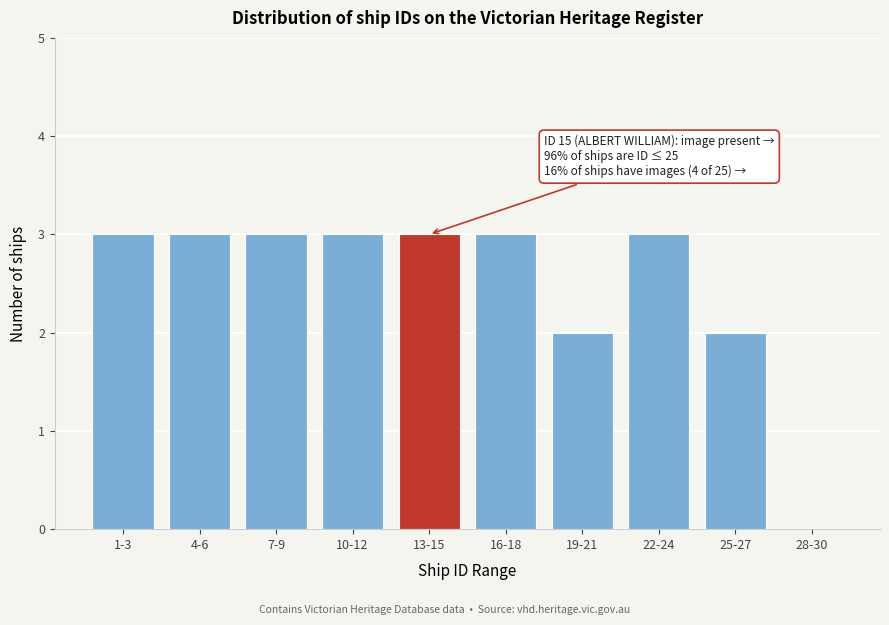

Reading left to right, what are all the values shown in this chart?

1-3=3	4-6=3	7-9=3	10-12=3	13-15=3	16-18=3	19-21=2	22-24=3	25-27=2	28-30=0